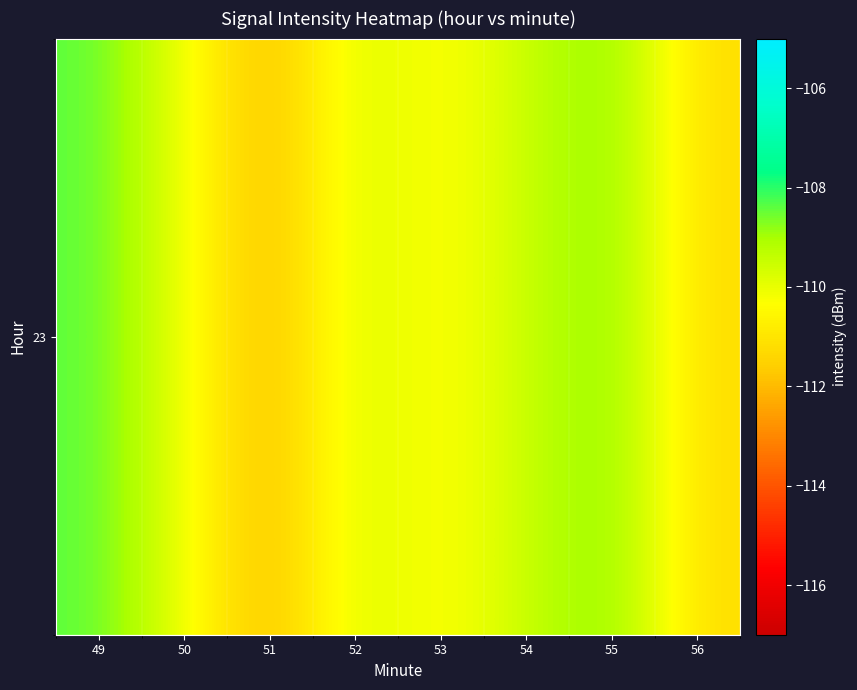

What is the sum of the values at 51 and 50?

-222.2